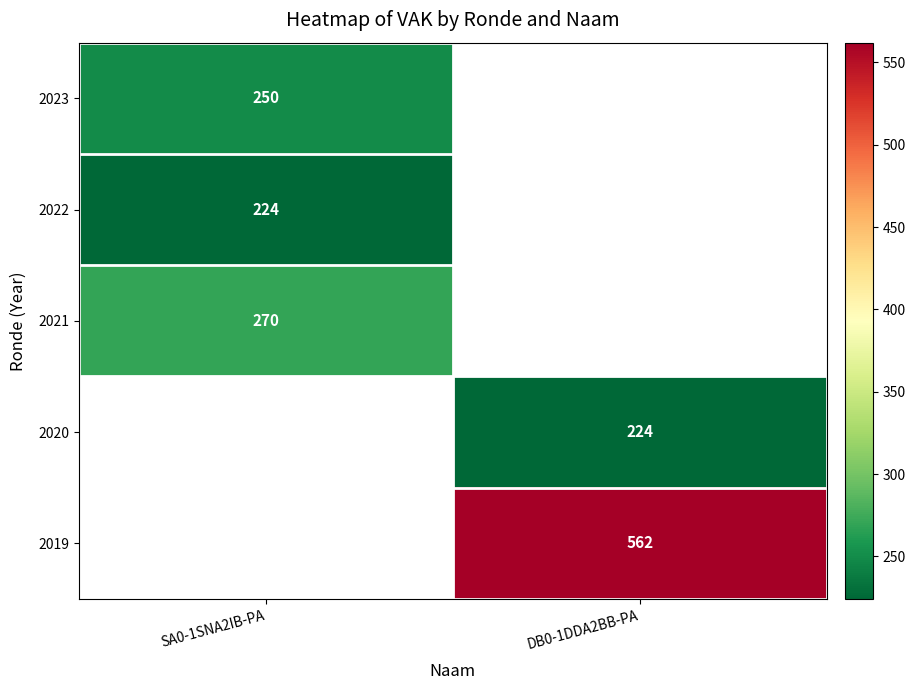

True or false: 2022 has a value of 224 at SA0-1SNA2IB-PA.

True